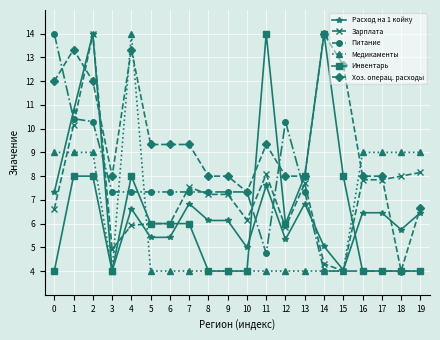

Where does the Зарплата series first go above 7?

1